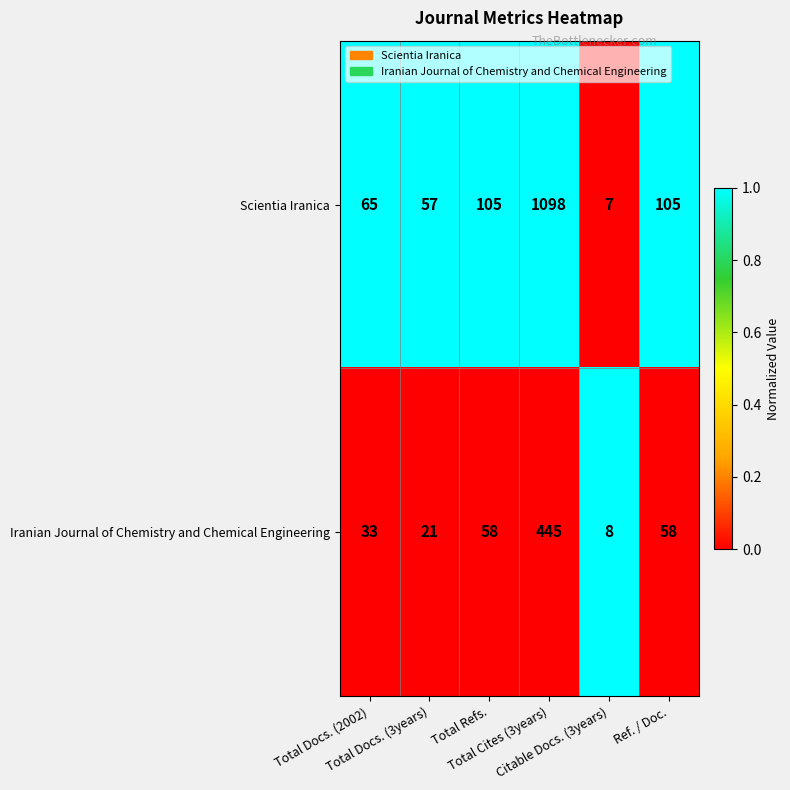

What is the spread (max minus min) of values at Total Refs.?

47